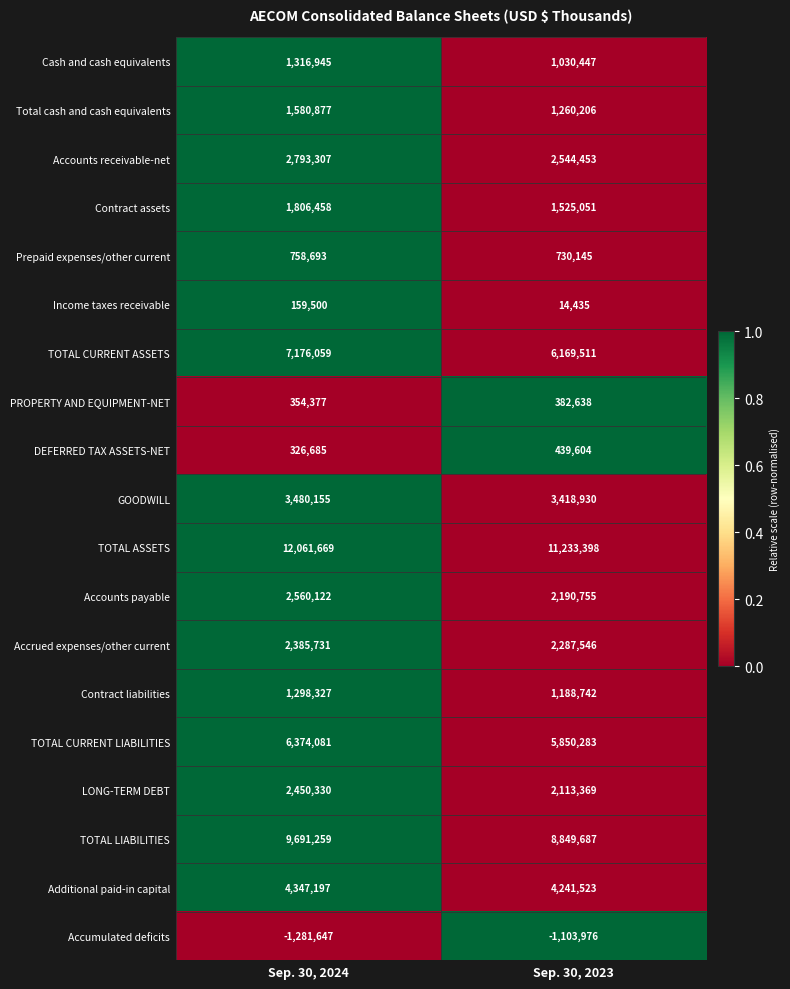

Rank the series by their maximum value, from highest to lowest.

TOTAL ASSETS, TOTAL LIABILITIES, TOTAL CURRENT ASSETS, TOTAL CURRENT LIABILITIES, Additional paid-in capital, GOODWILL, Accounts receivable-net, Accounts payable, LONG-TERM DEBT, Accrued expenses/other current, Contract assets, Total cash and cash equivalents, Cash and cash equivalents, Contract liabilities, Prepaid expenses/other current, DEFERRED TAX ASSETS-NET, PROPERTY AND EQUIPMENT-NET, Income taxes receivable, Accumulated deficits